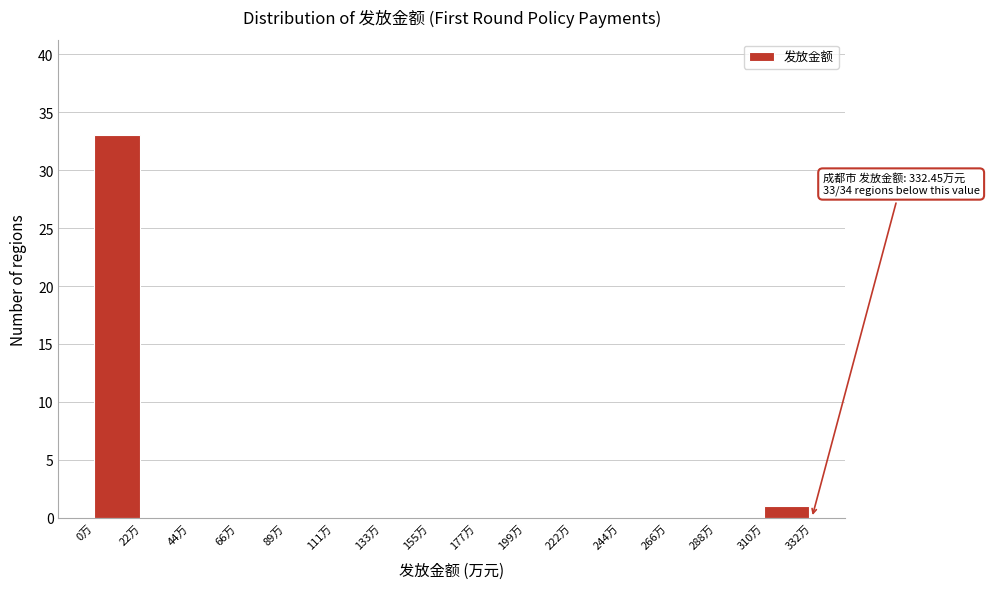

Which range on the x-axis has the tallest bar?

0 to 20